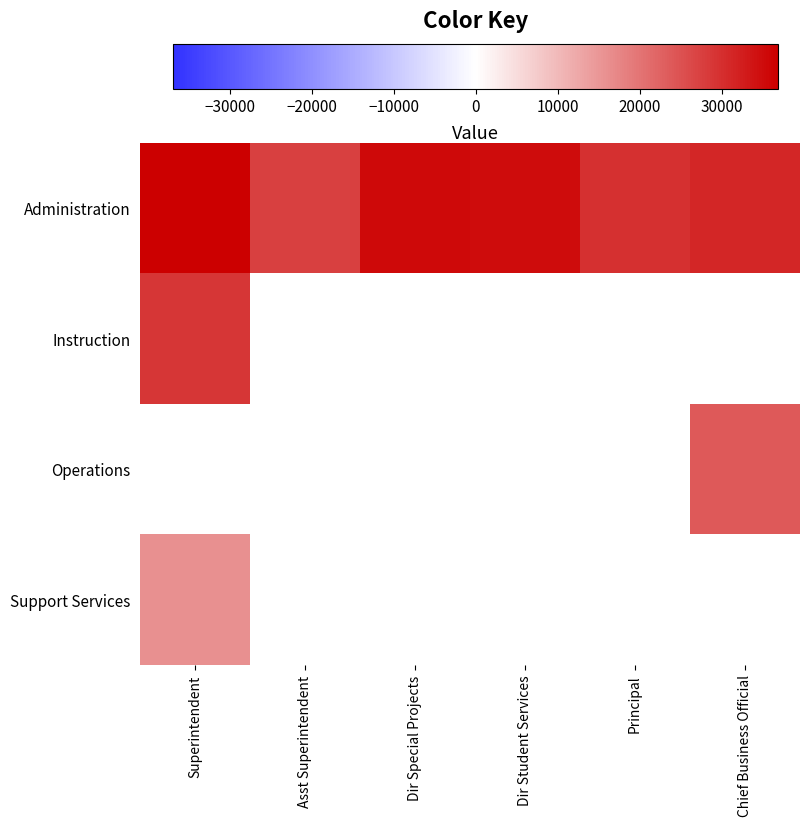

What is the sum of all Administration values?

195660.0